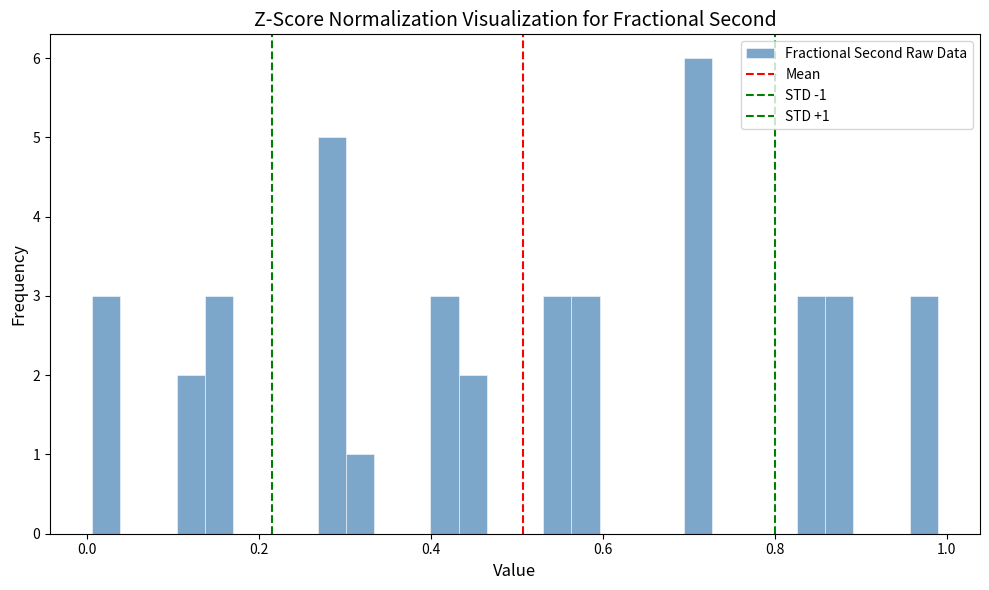

Read against the x-axis, roughly where is the centre of the tallest bar?

0.72